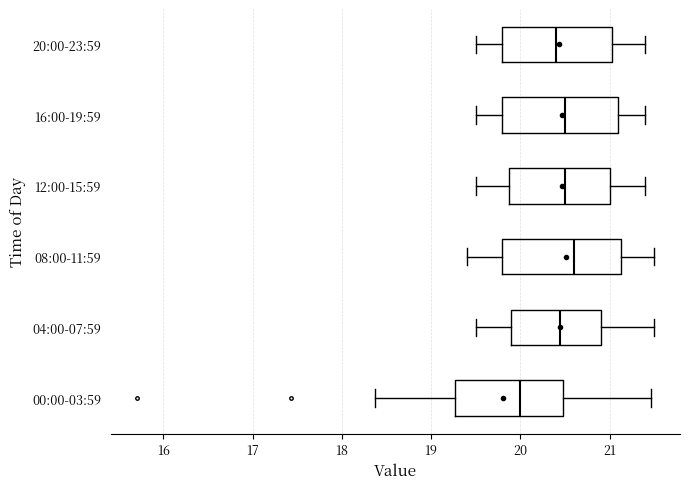

Reading bottom to top, read every box against the x-axis: the position of its median line, the range the box covers, and the ends of its whiskers. The values are not printed on the chart, so give them approximately, as read against the axis.

00:00-03:59: median 20.0, box 19.3 to 20.5, whiskers 18.4 to 21.5
04:00-07:59: median 20.5, box 19.9 to 20.9, whiskers 19.5 to 21.5
08:00-11:59: median 20.6, box 19.8 to 21.1, whiskers 19.4 to 21.5
12:00-15:59: median 20.5, box 19.9 to 21.0, whiskers 19.5 to 21.4
16:00-19:59: median 20.5, box 19.8 to 21.1, whiskers 19.5 to 21.4
20:00-23:59: median 20.4, box 19.8 to 21.0, whiskers 19.5 to 21.4